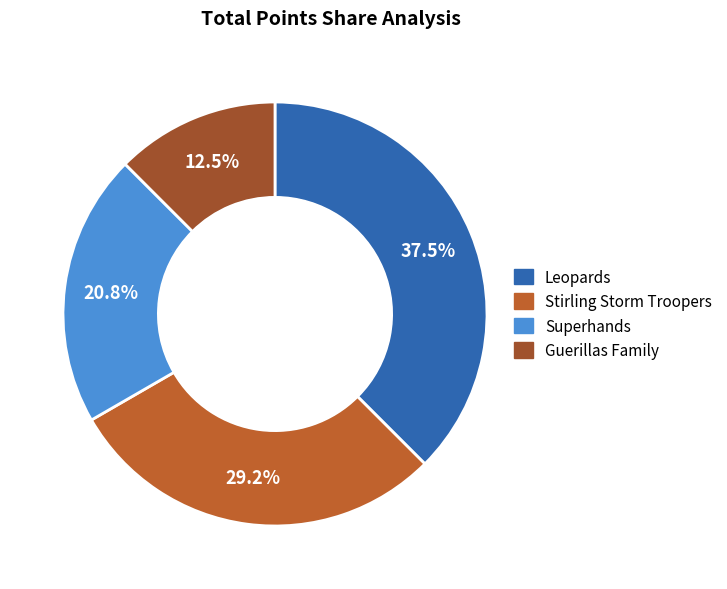

Do Stirling Storm Troopers and Leopards together represent more than half of the pie?

Yes